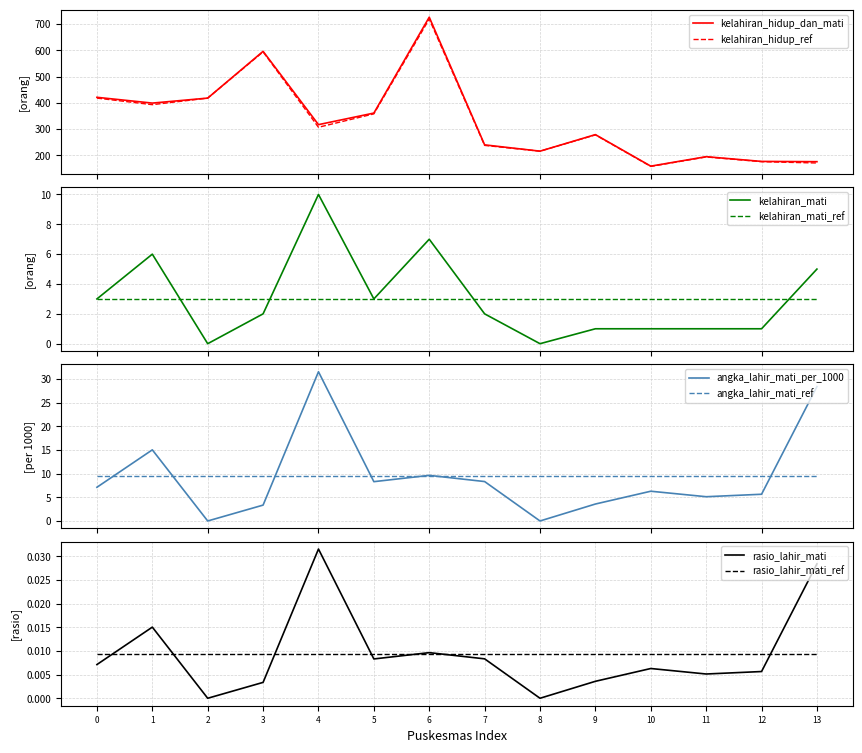

At how many categories does at least one series exceed 458?

2